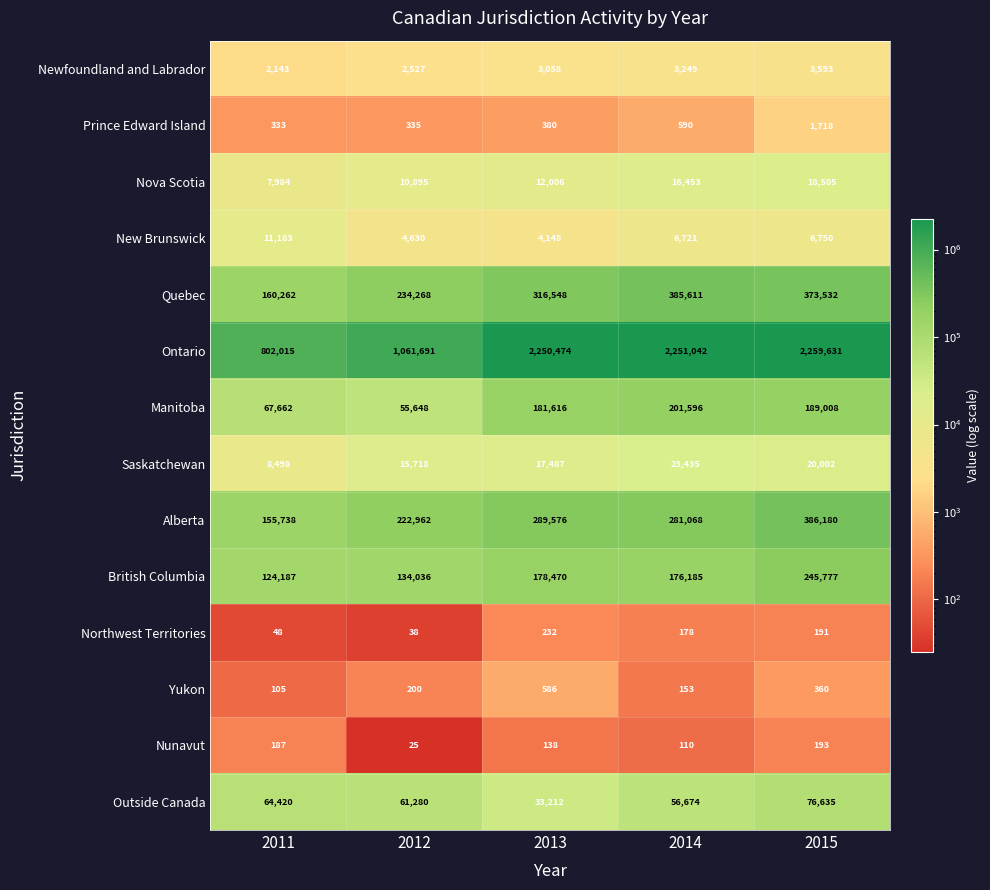

What is the total value across all series at 2011?

1404765